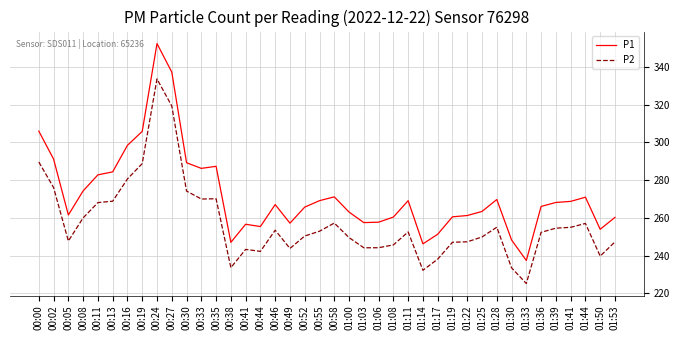

Where is the first local minimum for P2?

00:05